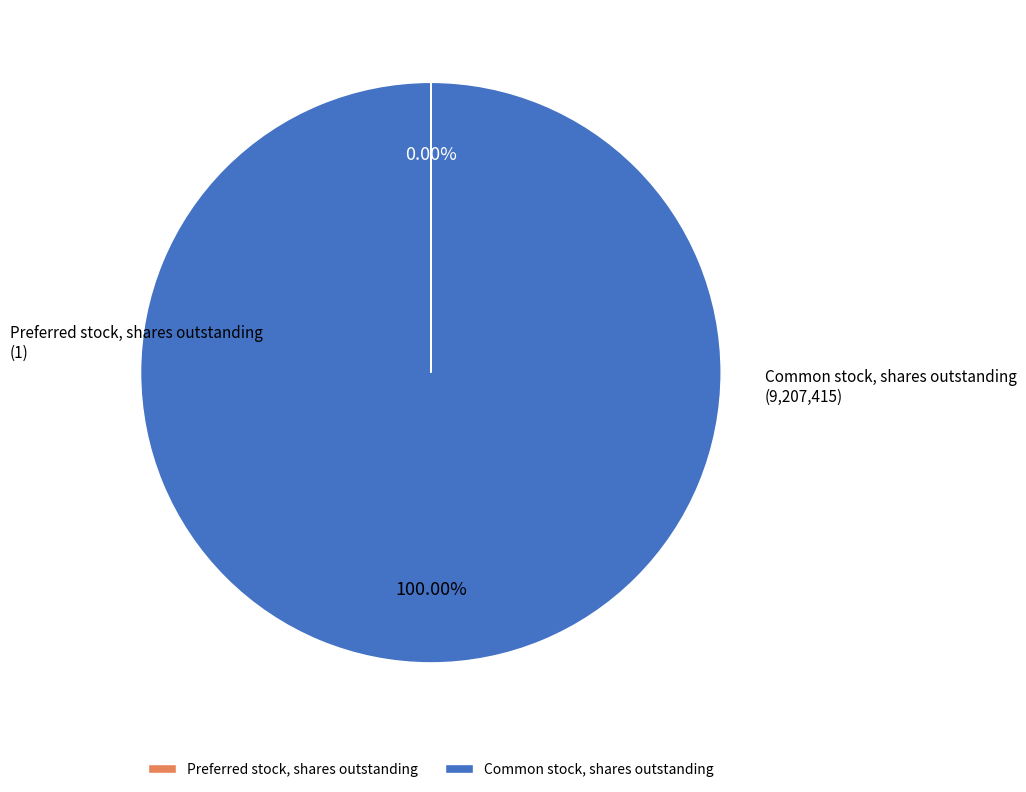

Which category has the biggest portion of the pie?

Common stock, shares outstanding